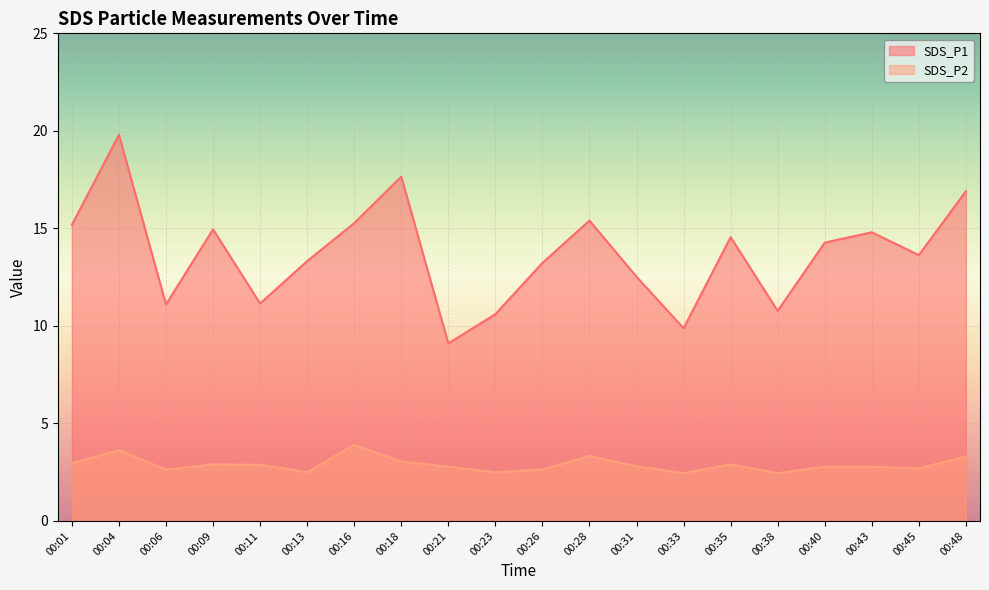

What is the maximum value shown in the chart?

19.8